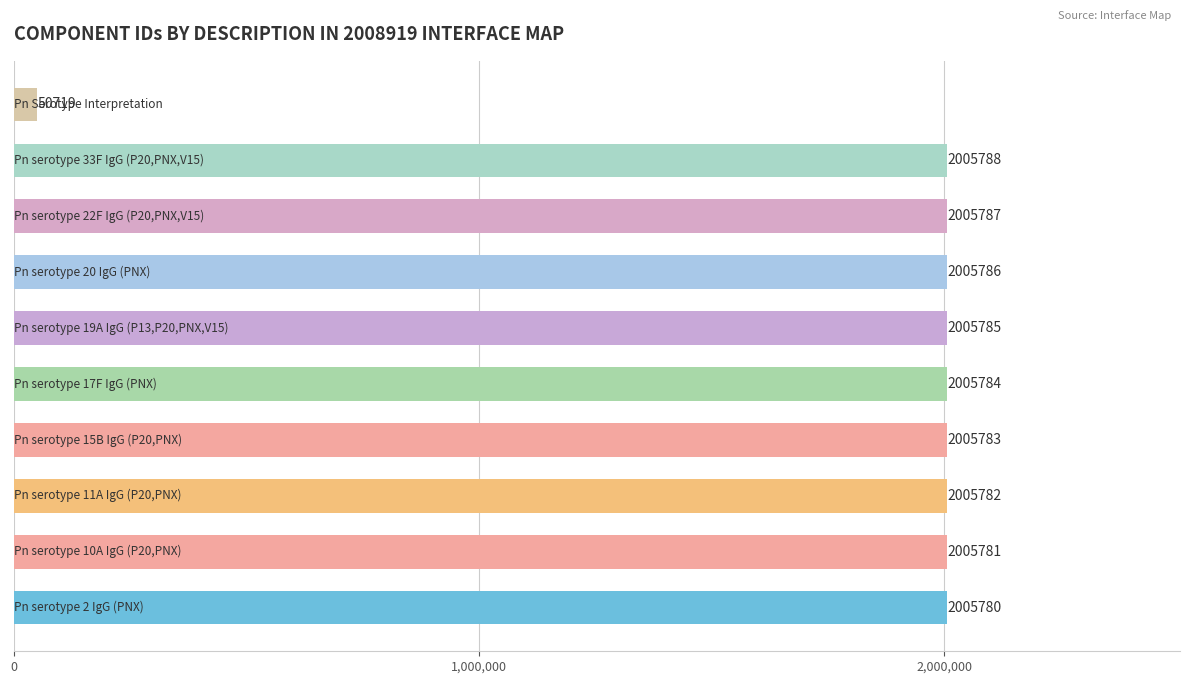

Does the chart contain any negative values?

No